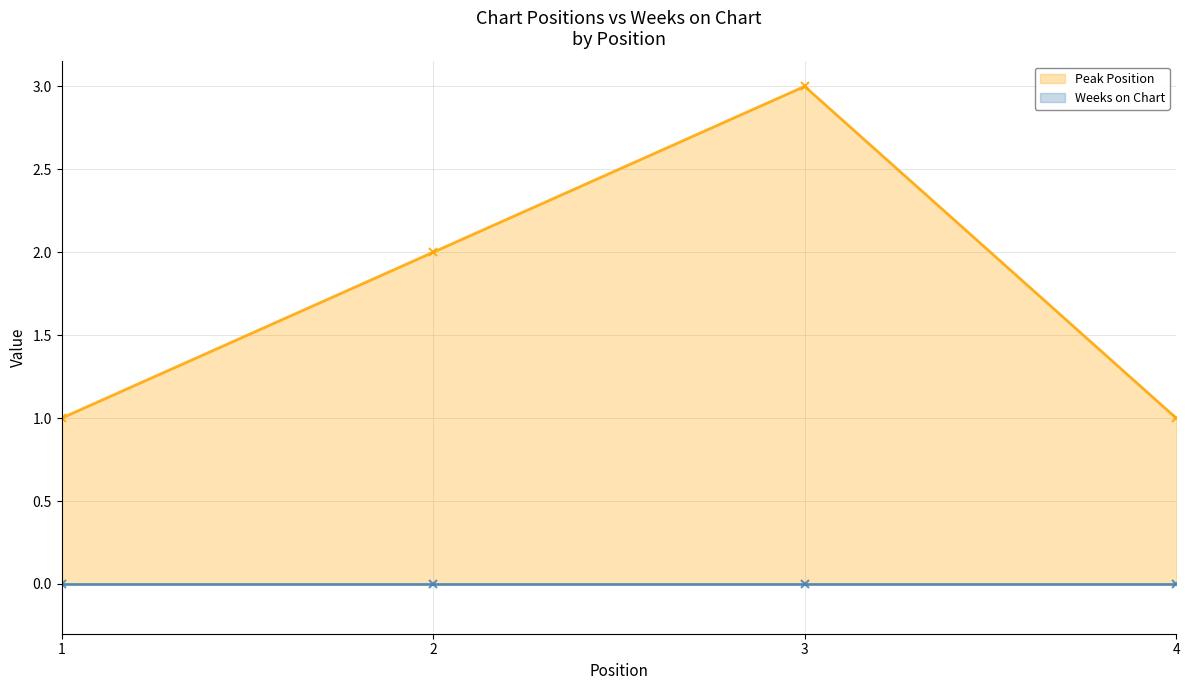

What is the value of the 4th point from the left?

1